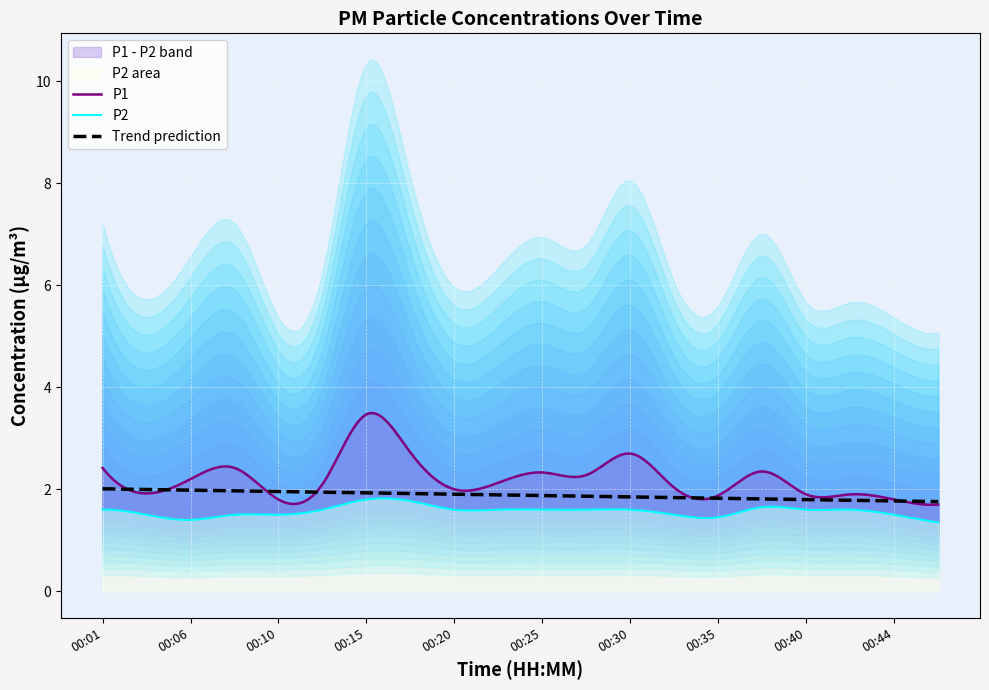

List the labels in order of P2 value, smallest first.

00:47, 00:06, 00:35, 00:03, 00:08, 00:10, 00:32, 00:44, 00:01, 00:13, 00:20, 00:23, 00:25, 00:27, 00:30, 00:40, 00:42, 00:37, 00:18, 00:15